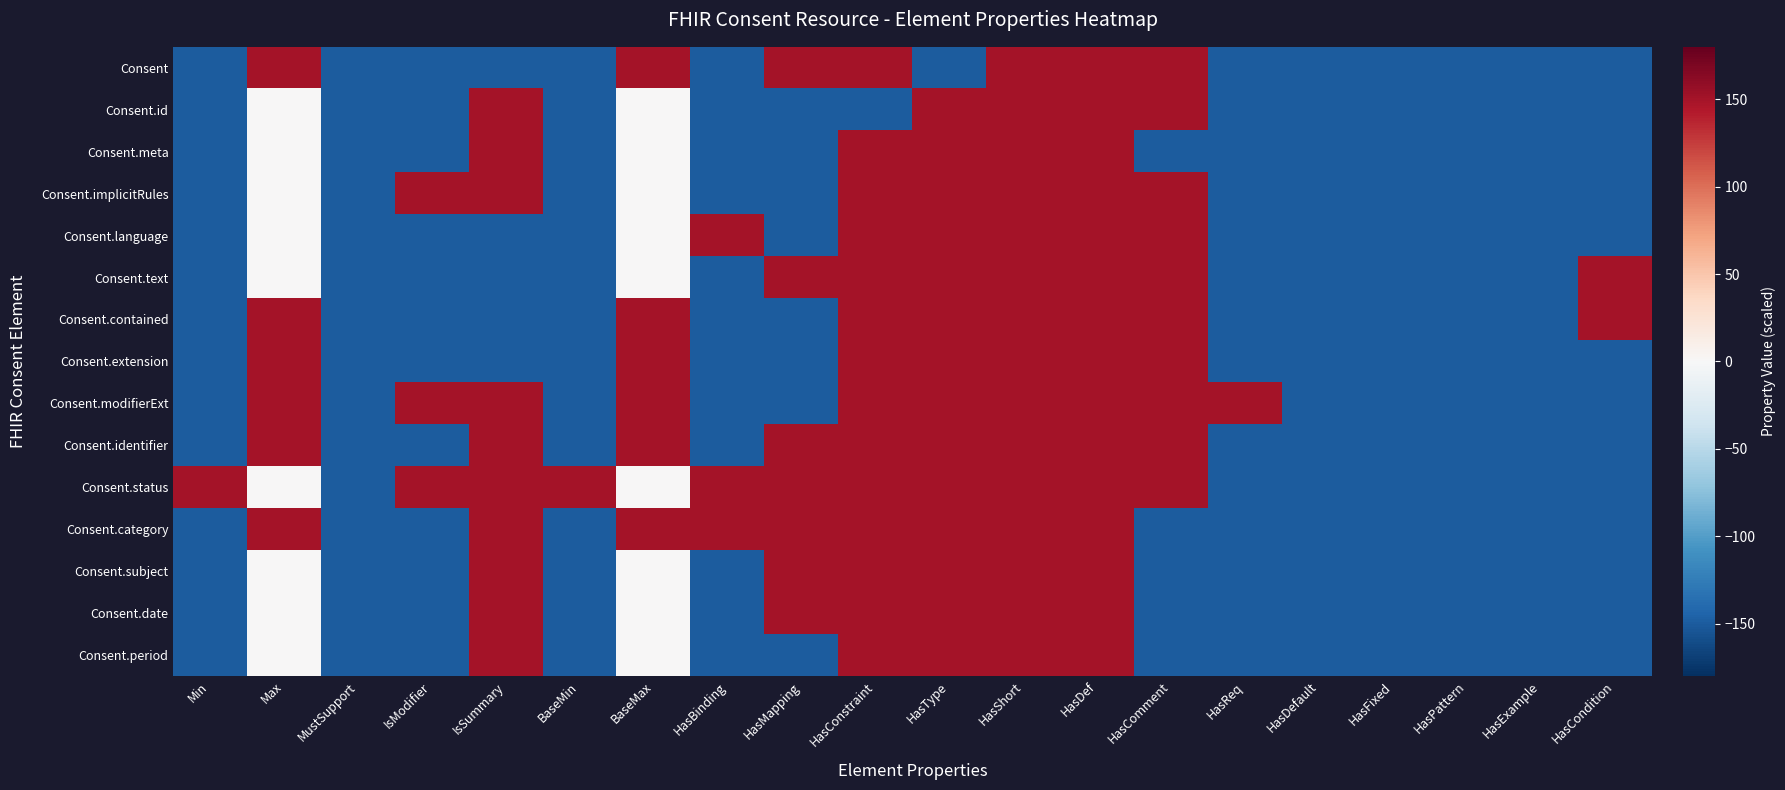

What is the difference between the highest and lowest values at HasReq?

300